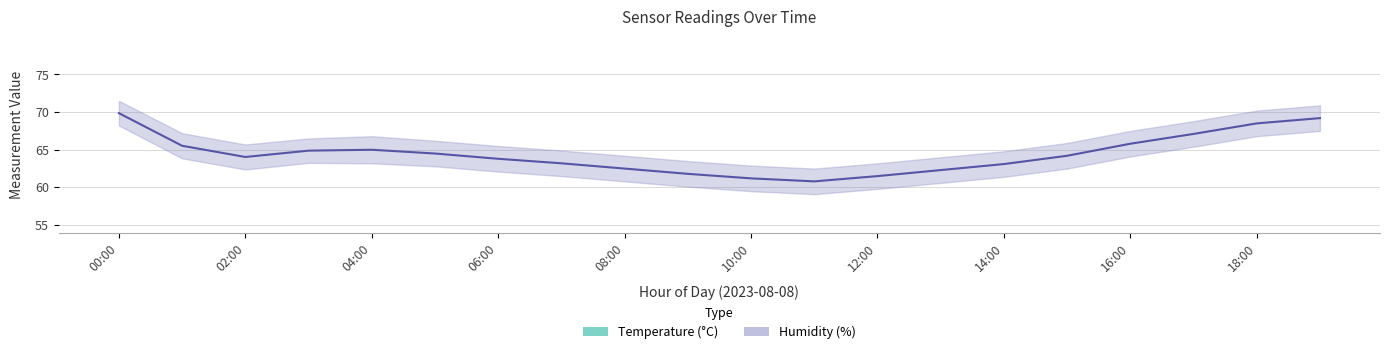

Is it true that temperature equals 30.8 at 19?

False